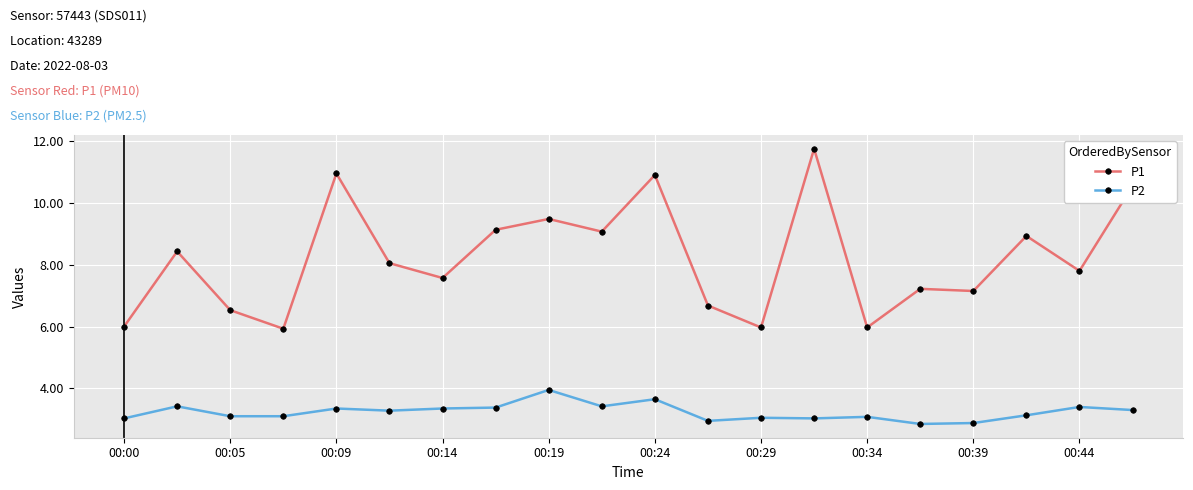

List the series in order of their overall mean, lowest first.

P2, P1